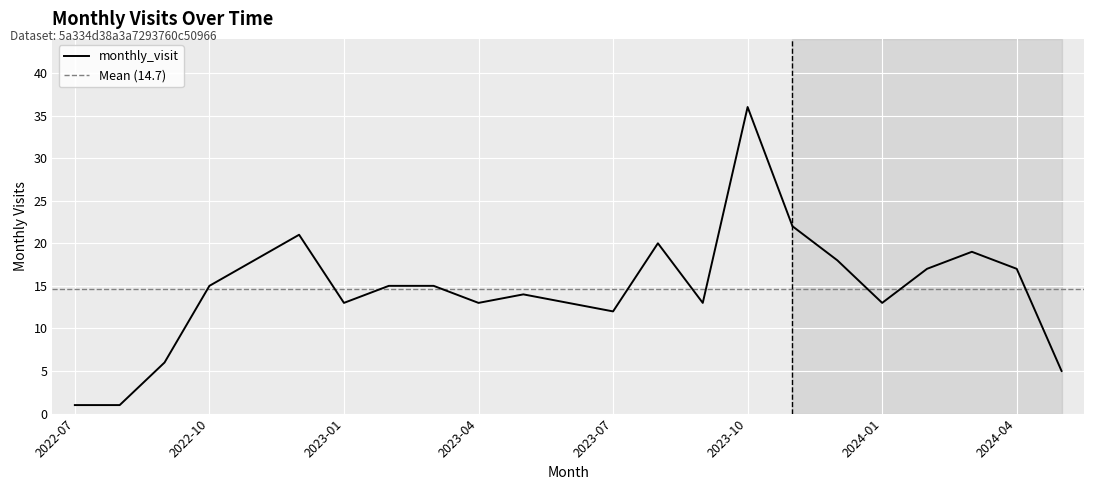

Reading right to left, transcribe all the data shown in this chart.

2024-05=5	2024-04=17	2024-03=19	2024-02=17	2024-01=13	2023-12=18	2023-11=22	2023-10=36	2023-09=13	2023-08=20	2023-07=12	2023-06=13	2023-05=14	2023-04=13	2023-03=15	2023-02=15	2023-01=13	2022-12=21	2022-11=18	2022-10=15	2022-09=6	2022-08=1	2022-07=1